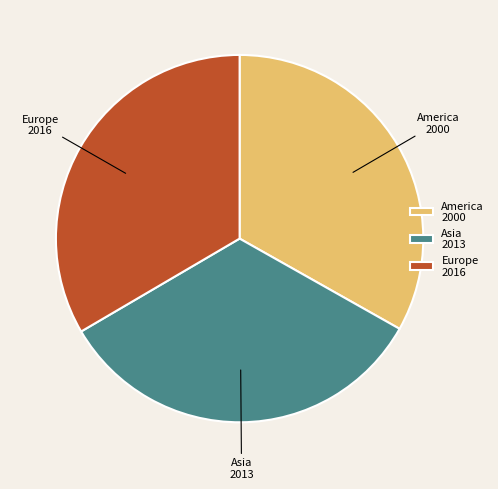

Does any single category account for the majority?

No